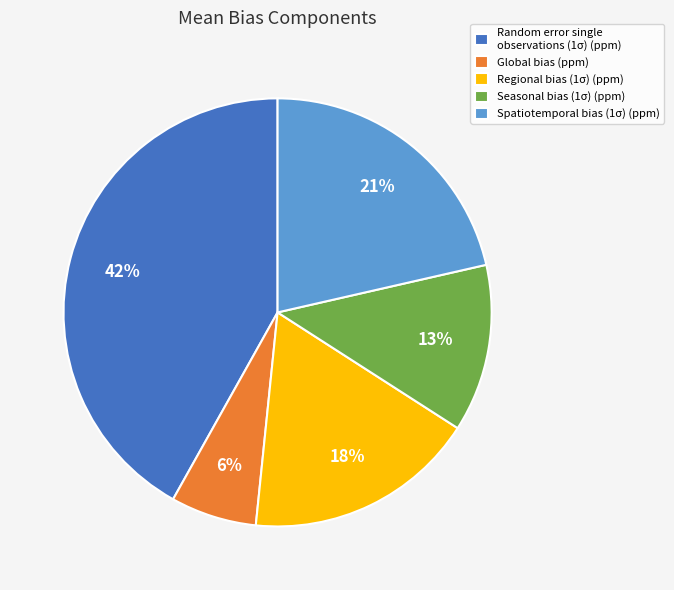

To the nearest percent, what is the average slice percentage?

20%